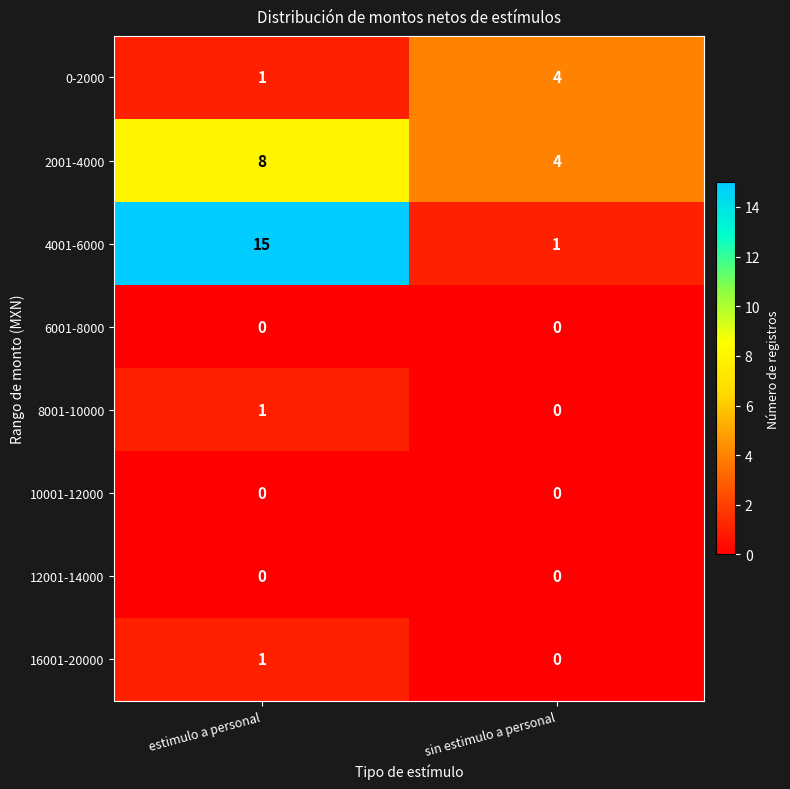

Which category has the highest value in the 8001-10000 series?

estimulo a personal